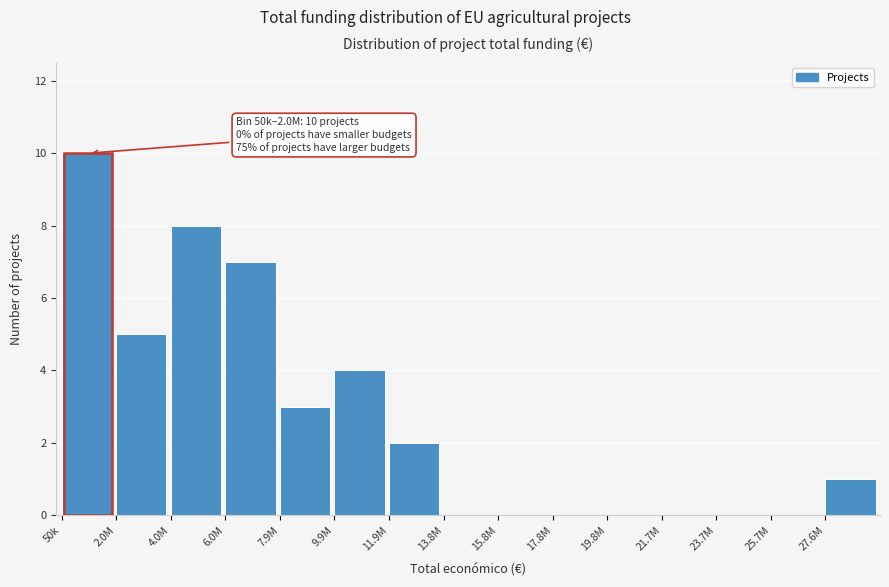

Reading left to right, what are all the values shown in this chart?

50k=10	2.0M=5	4.0M=8	6.0M=7	7.9M=3	9.9M=4	11.9M=2	13.8M=0	15.8M=0	17.8M=0	19.8M=0	21.7M=0	23.7M=0	25.7M=0	27.6M=1